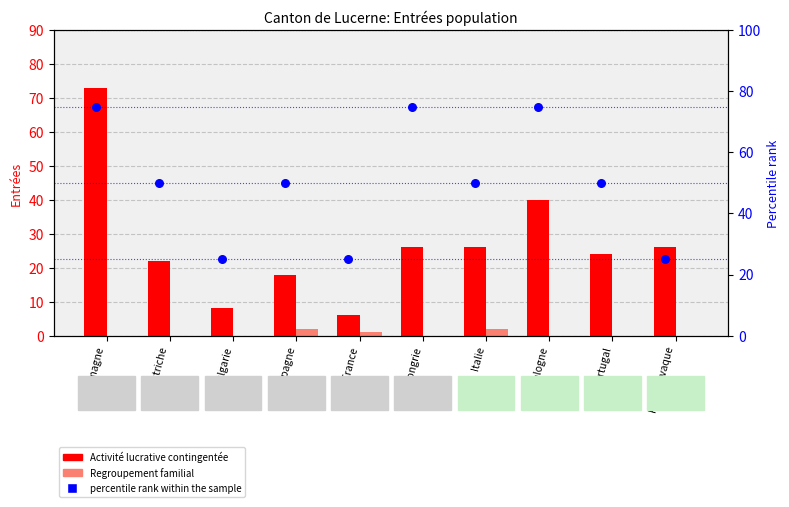

Which series reaches the minimum Y coordinate?

Regroupement familial